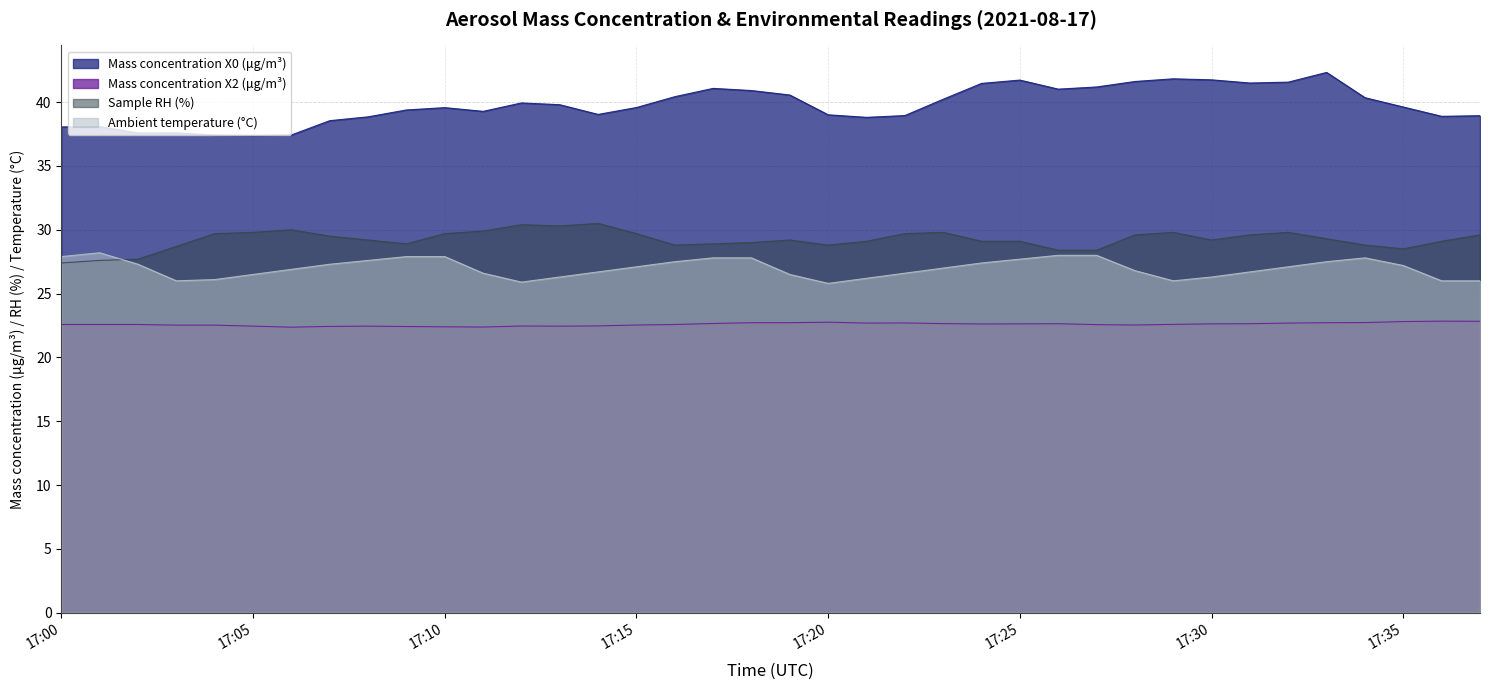

Which series has the largest total across all categories?

Mass concentration X0 (μg/m³)